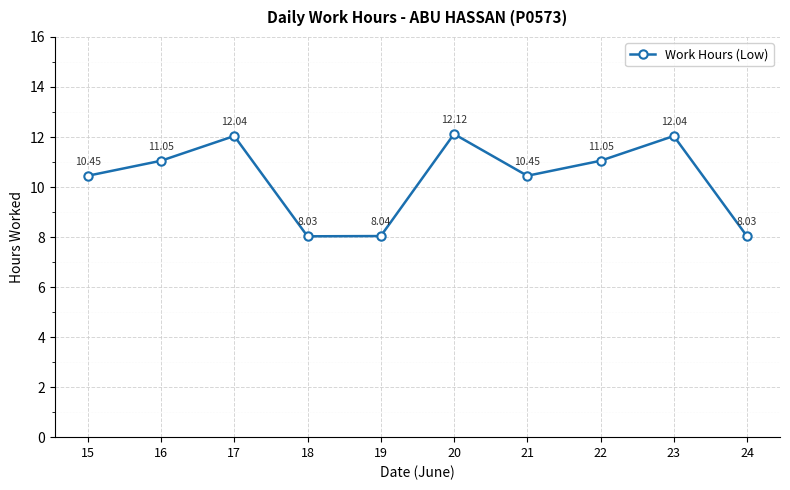

Does the chart display data point markers on the line(s)?

Yes